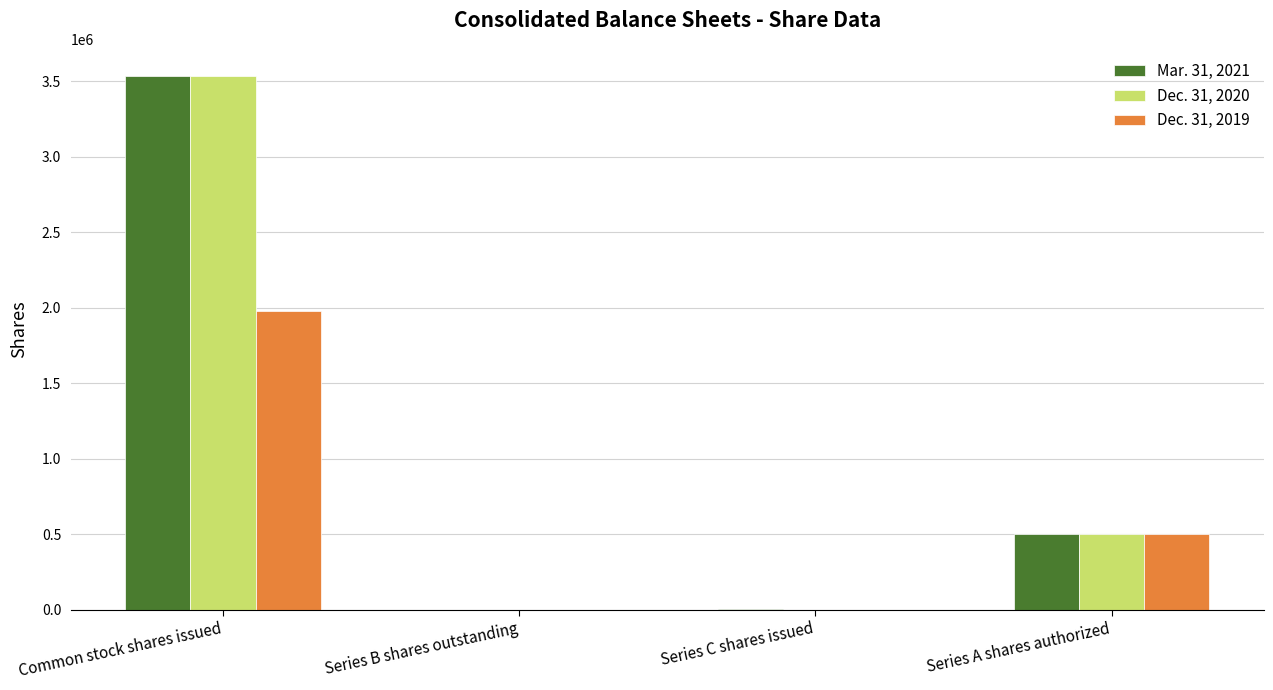

Count the number of categories in the chart.

4